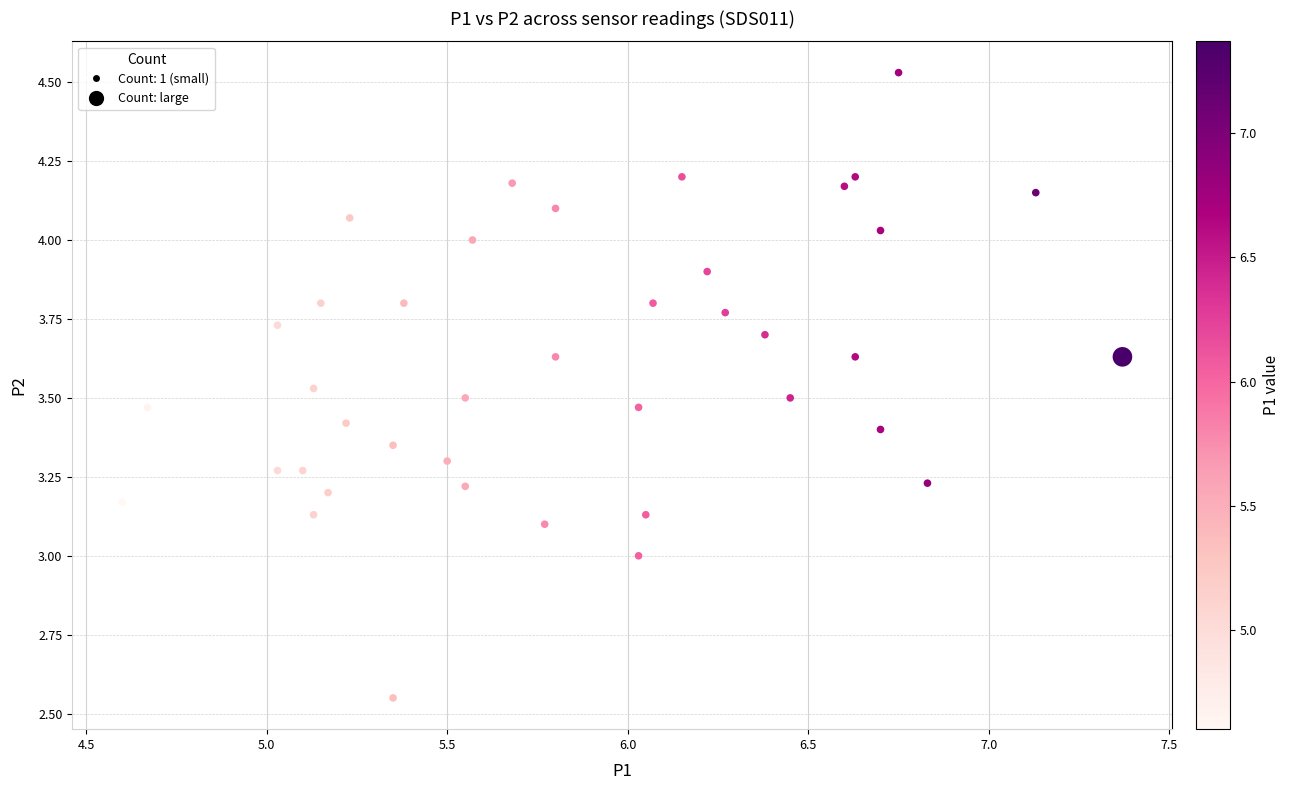

What is the range of X values (max minus min)?

2.8